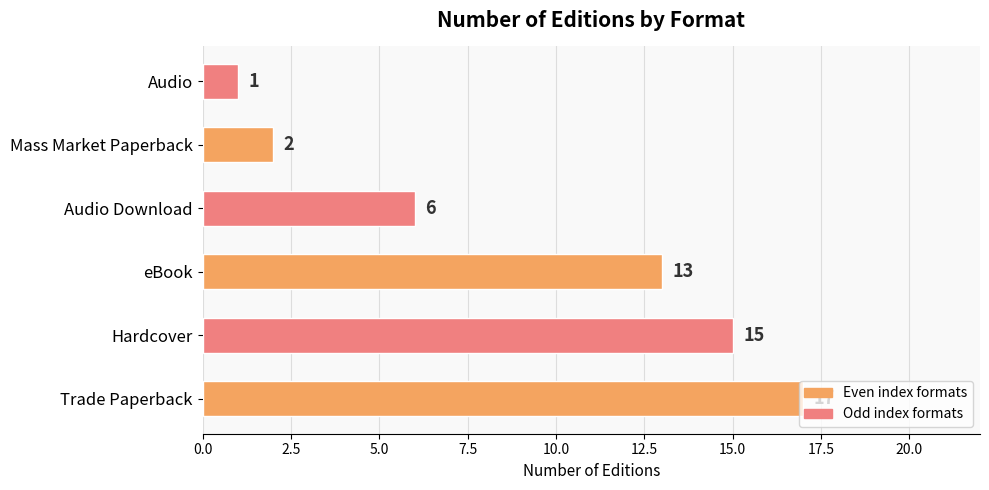

True or false: the data shows 0 at Audio.

False